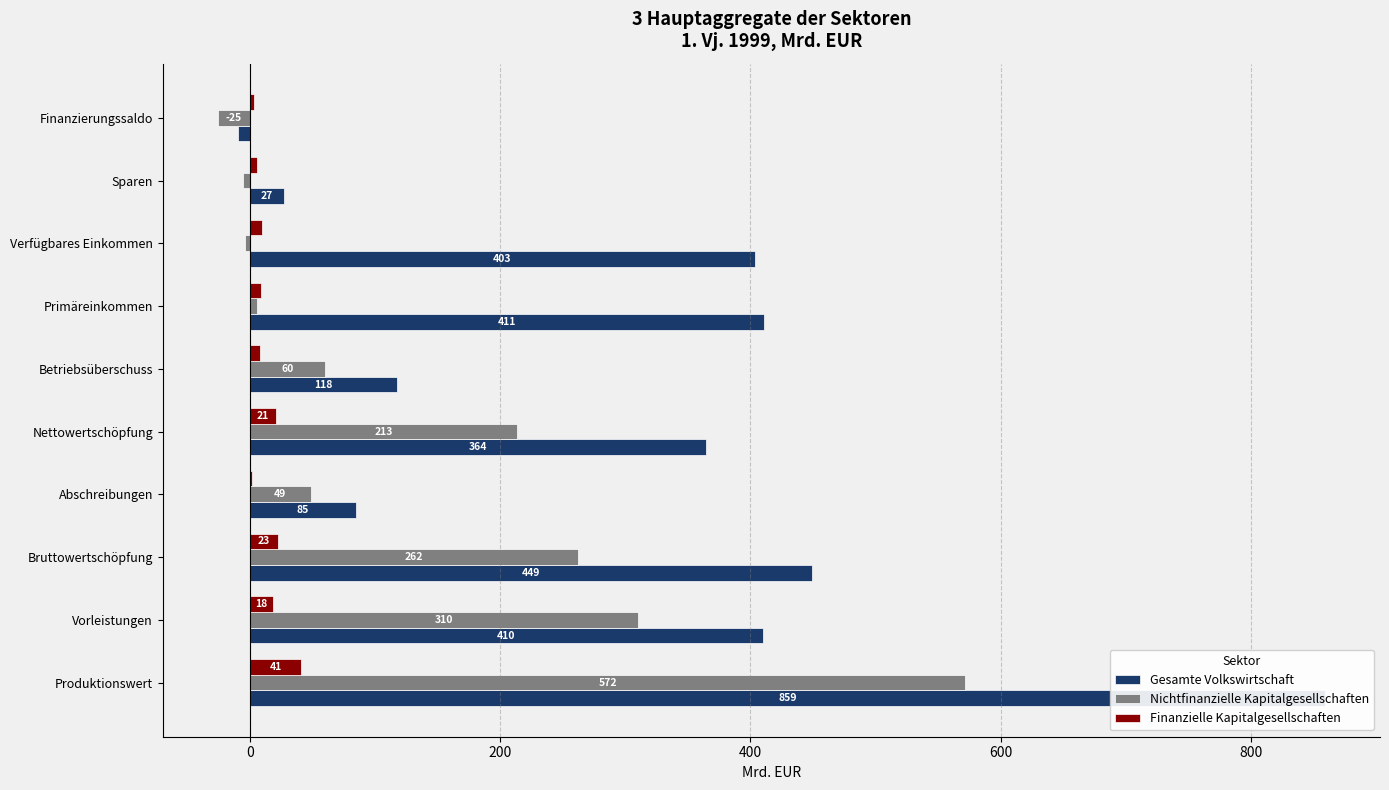

What is the maximum value for Finanzielle Kapitalgesellschaften?

41.2